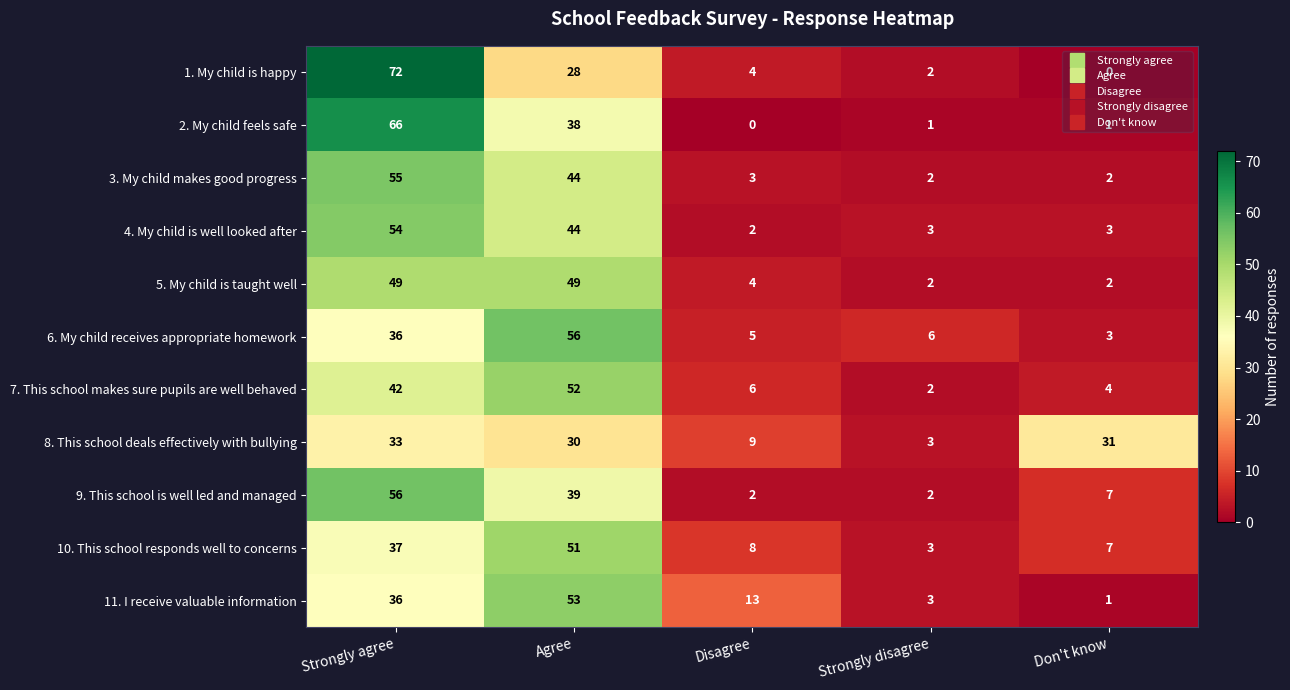

Which series has the largest range (max minus min)?

1. My child is happy